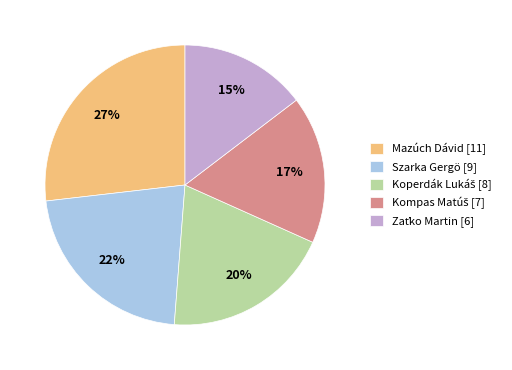

Is there a majority slice in this chart?

No